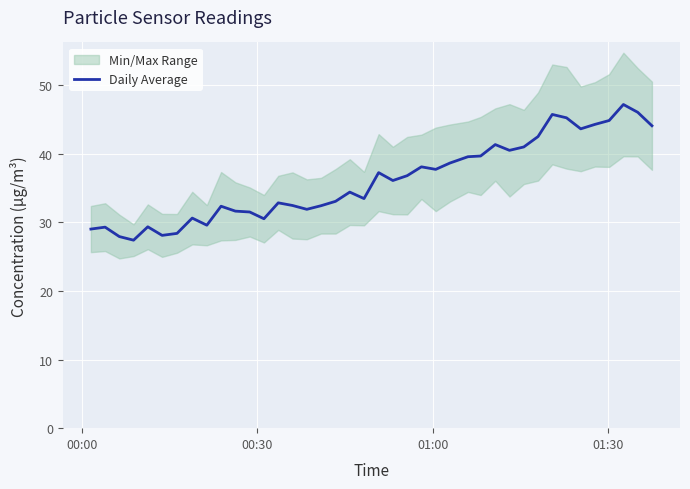

What is the minimum value for Daily Average?

27.4